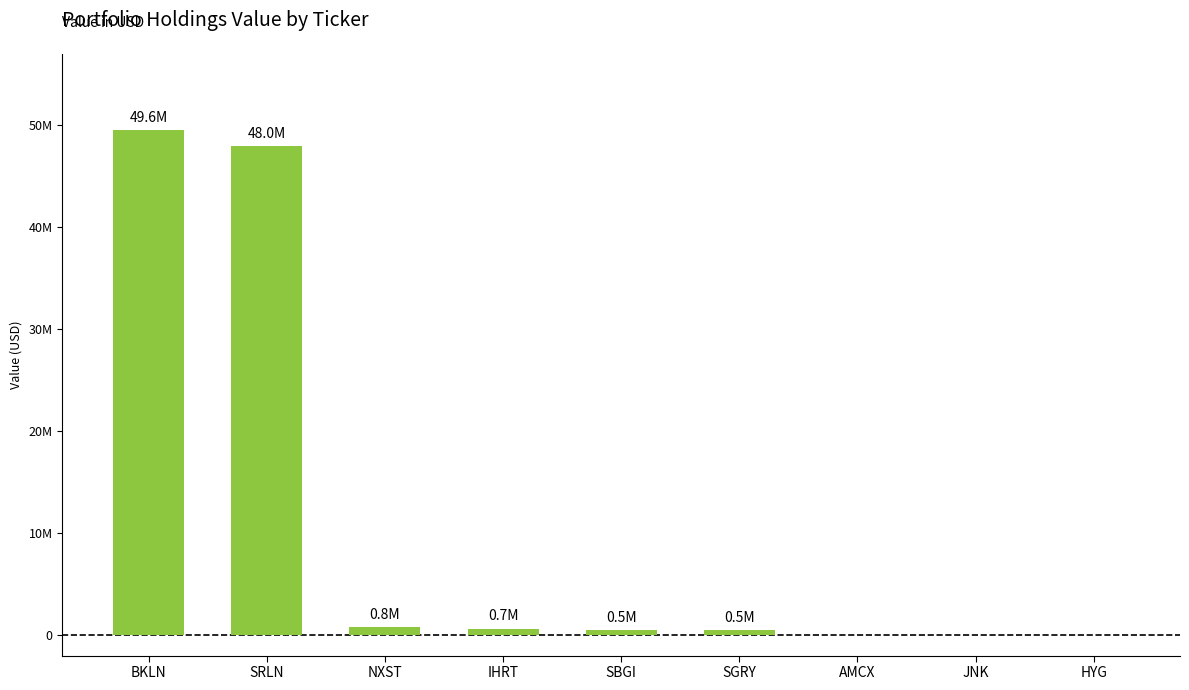

How many series are shown in this chart?

1